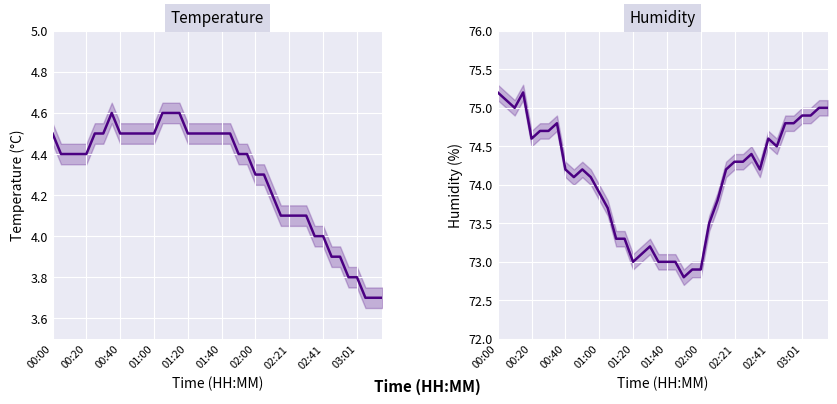

What is the difference between the highest and lowest values at 15?

68.7